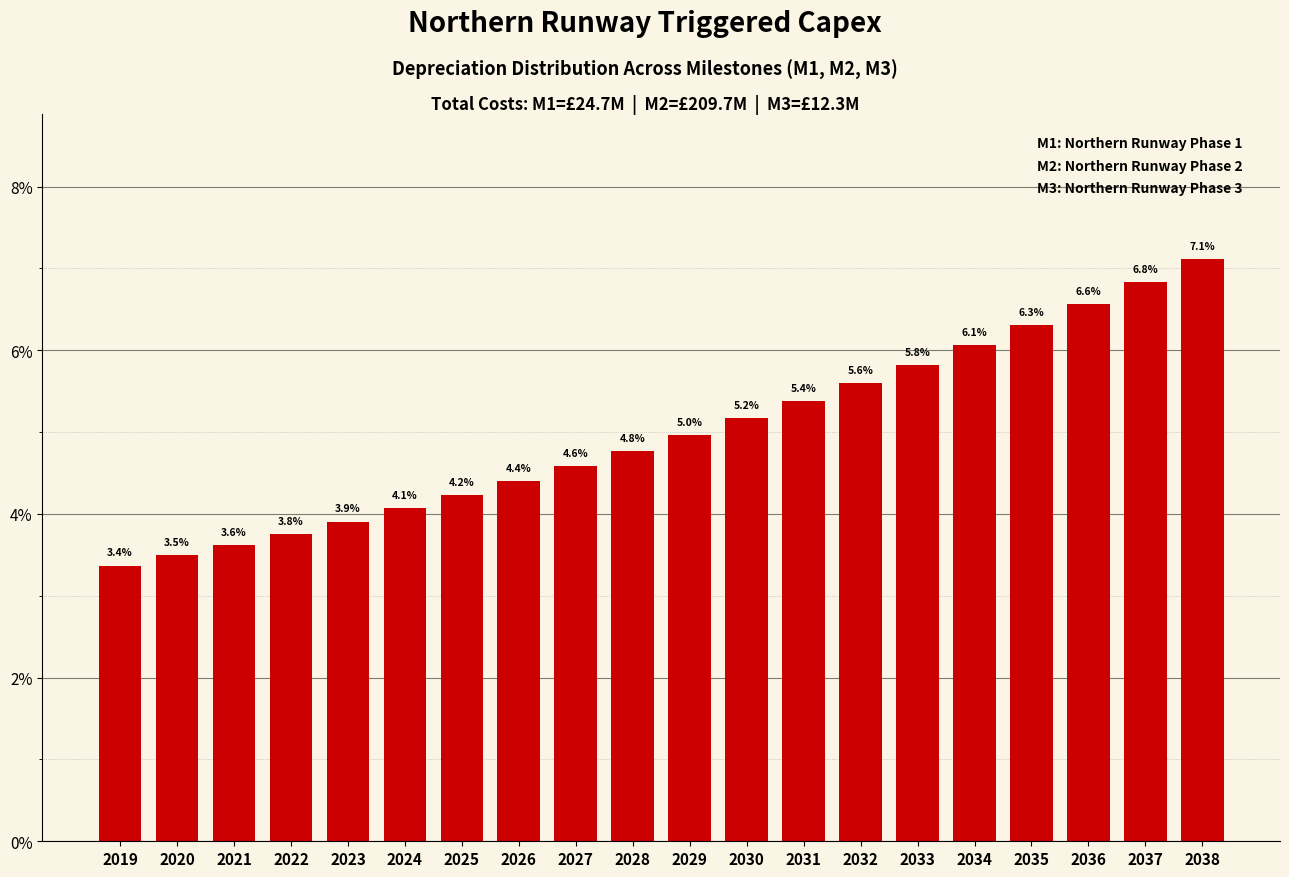

Reading right to left, what are all the values shown in this chart?

7.1	6.8	6.6	6.3	6.1	5.8	5.6	5.4	5.2	5.0	4.8	4.6	4.4	4.2	4.1	3.9	3.8	3.6	3.5	3.4